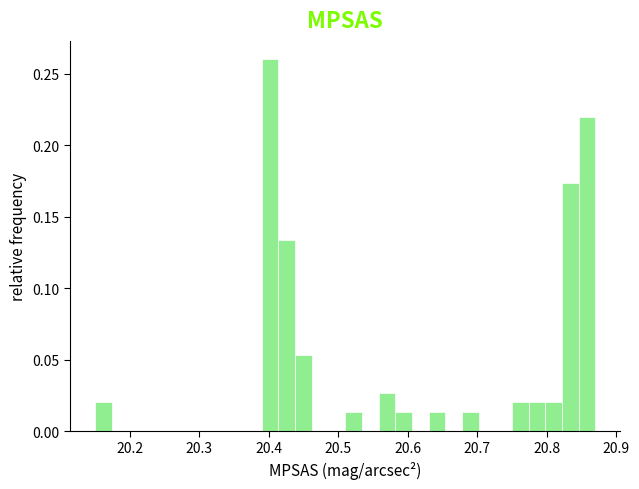

Around what value on the x-axis is the tallest bar? Give the approximate position of its centre, as read against the axis.

20.40